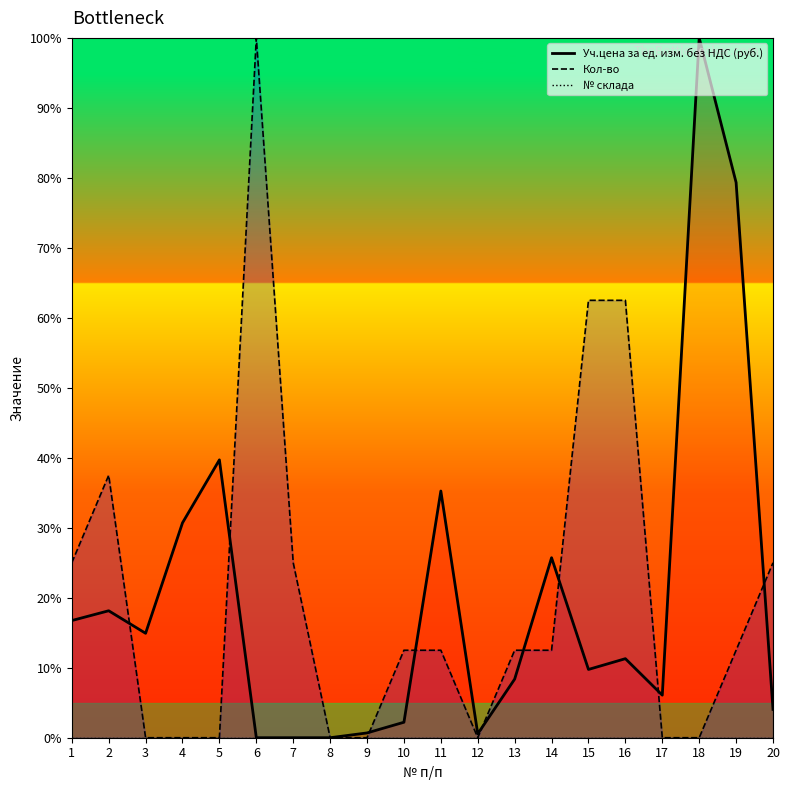

Where is the first local minimum for Уч.цена за ед. изм. без НДС (руб.)?

3